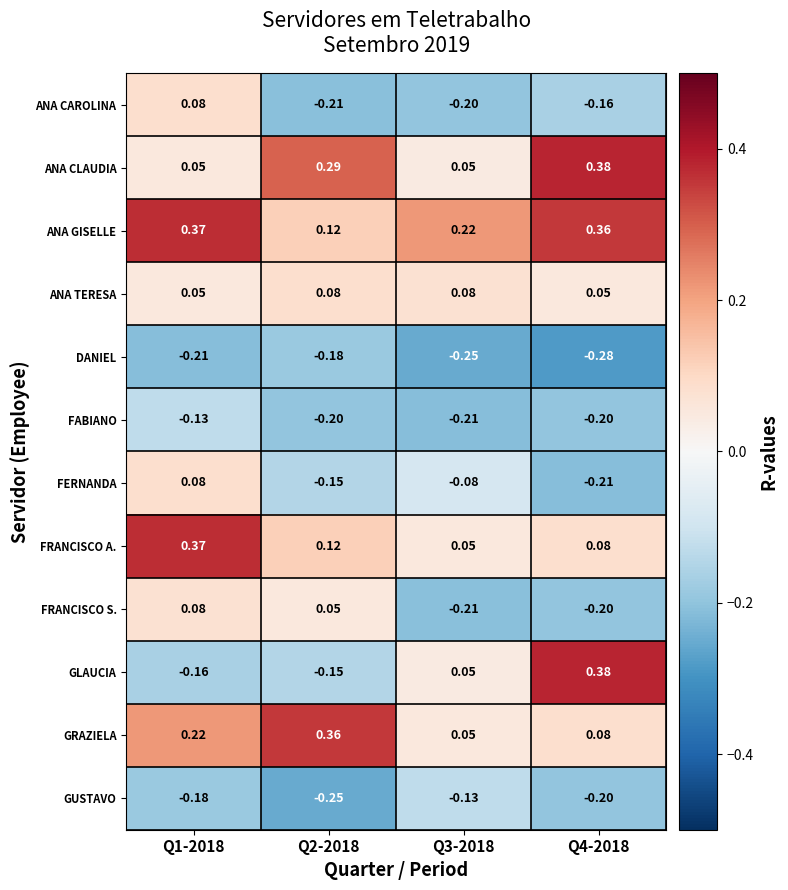

Between Q2-2018 and Q4-2018, which series saw the biggest shift?

GLAUCIA